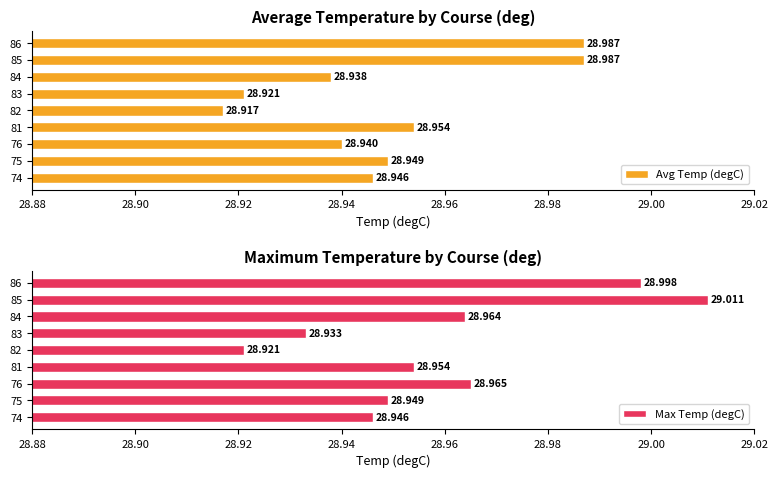

Between 75 and 85, which is larger?

85